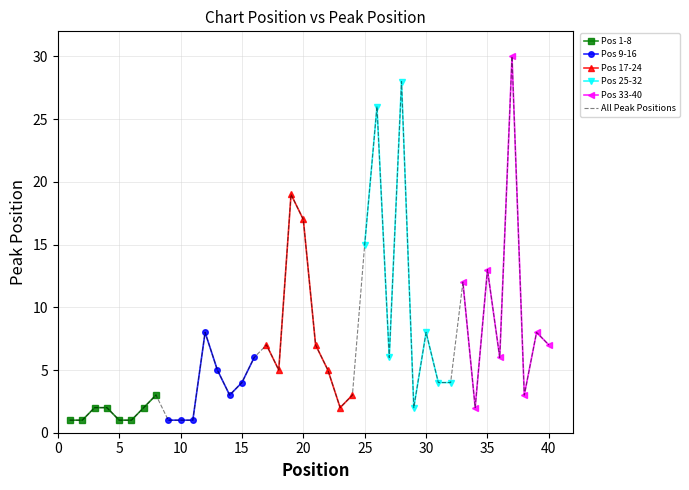

Rank the categories by value from lowest to highest.

1, 2, 5, 6, 9, 10, 11, 3, 4, 7, 23, 29, 34, 8, 14, 24, 38, 15, 31, 32, 13, 18, 22, 16, 27, 36, 17, 21, 40, 12, 30, 39, 33, 35, 25, 20, 19, 26, 28, 37